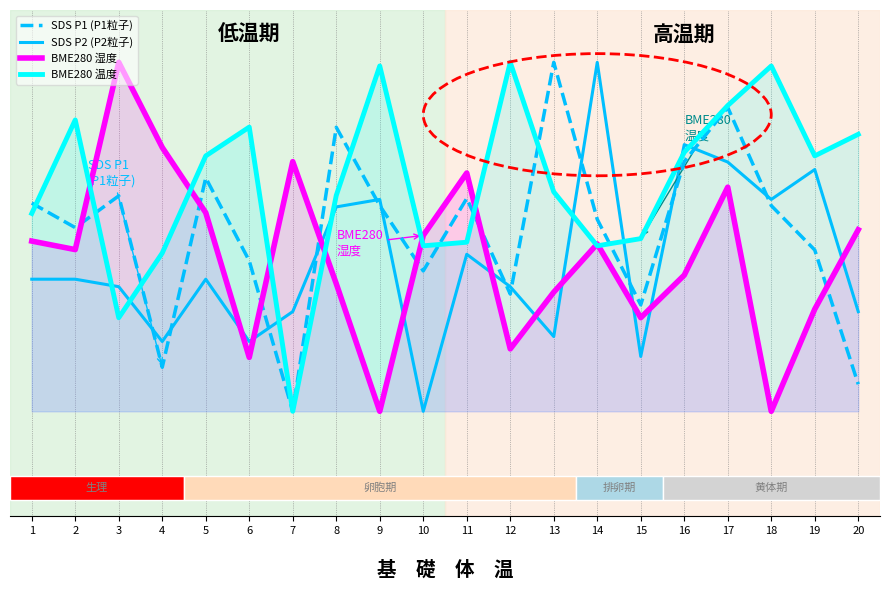

The SDS P2 (P2粒子) series shows 0.1 at 15. True or false?

False